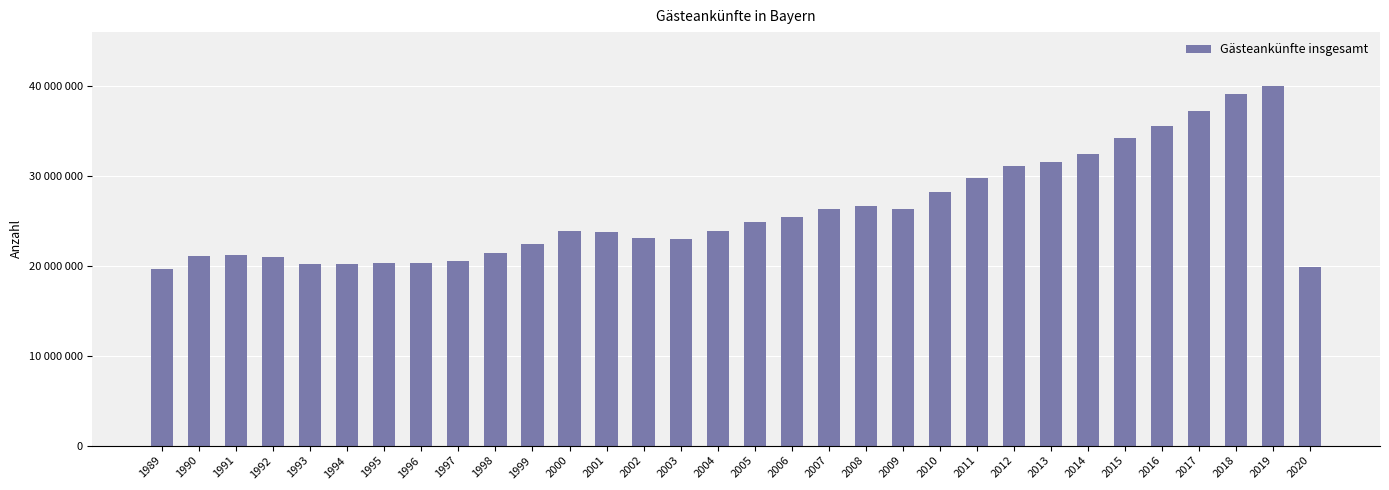

How many distinct data groups are displayed?

1